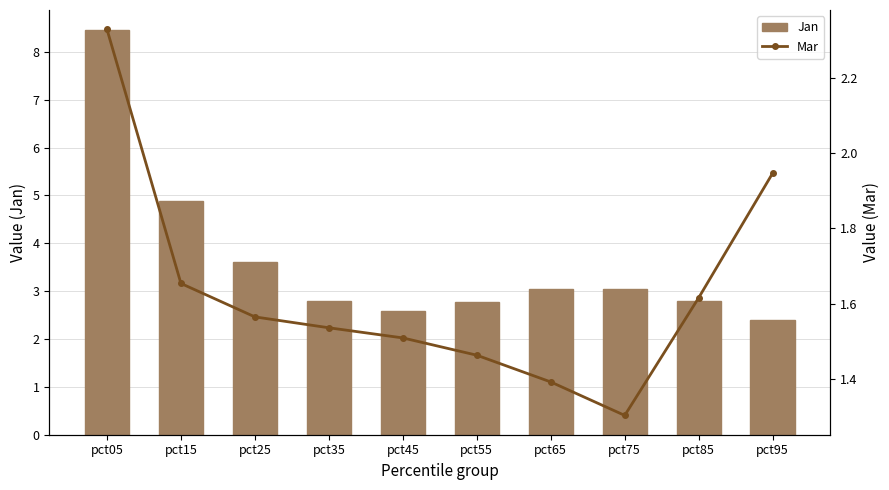

What is the value of the Mar bar at the 4th from the left?

1.5